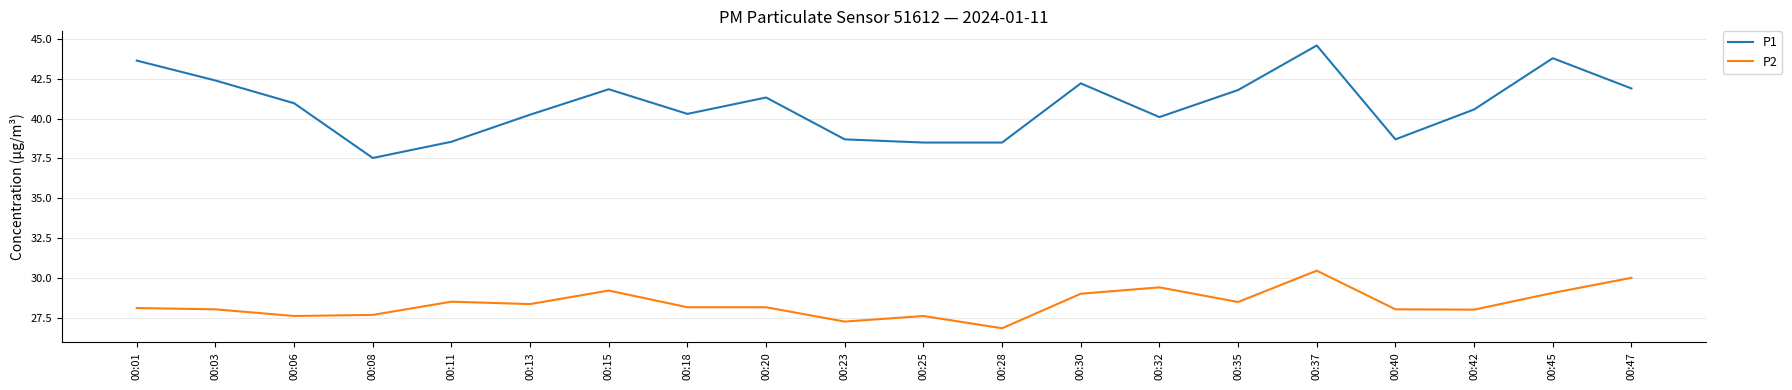

True or false: P2 has a value of 27.2 at 00:23.

True